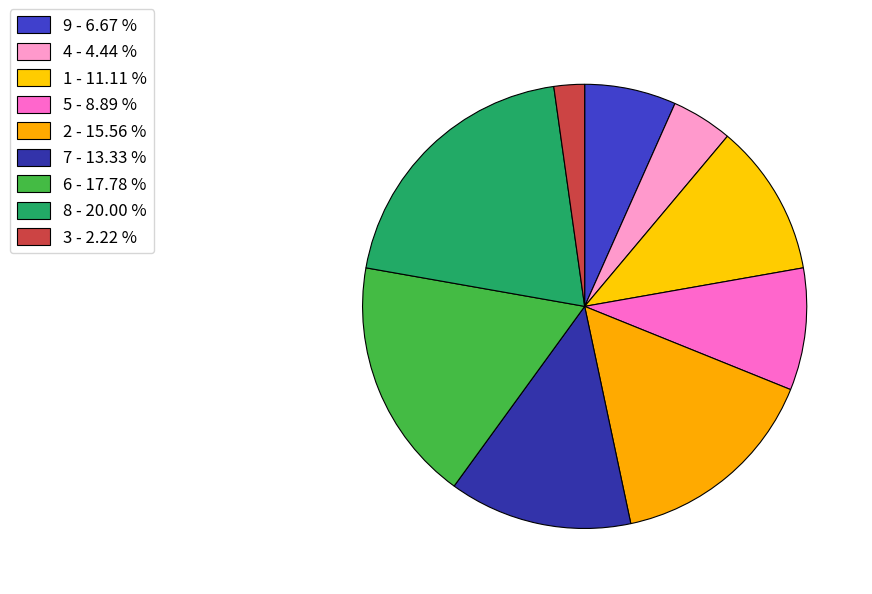

Combined, what portion of the pie is 3 and 8?

22.2%